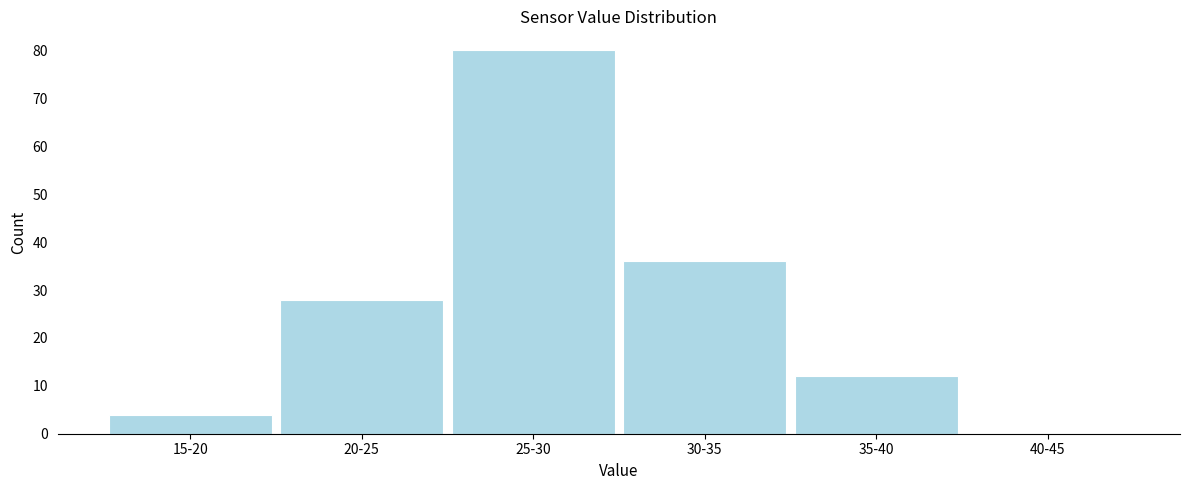

Reading left to right, what are all the values shown in this chart?

15-20=4	20-25=28	25-30=80	30-35=36	35-40=12	40-45=0